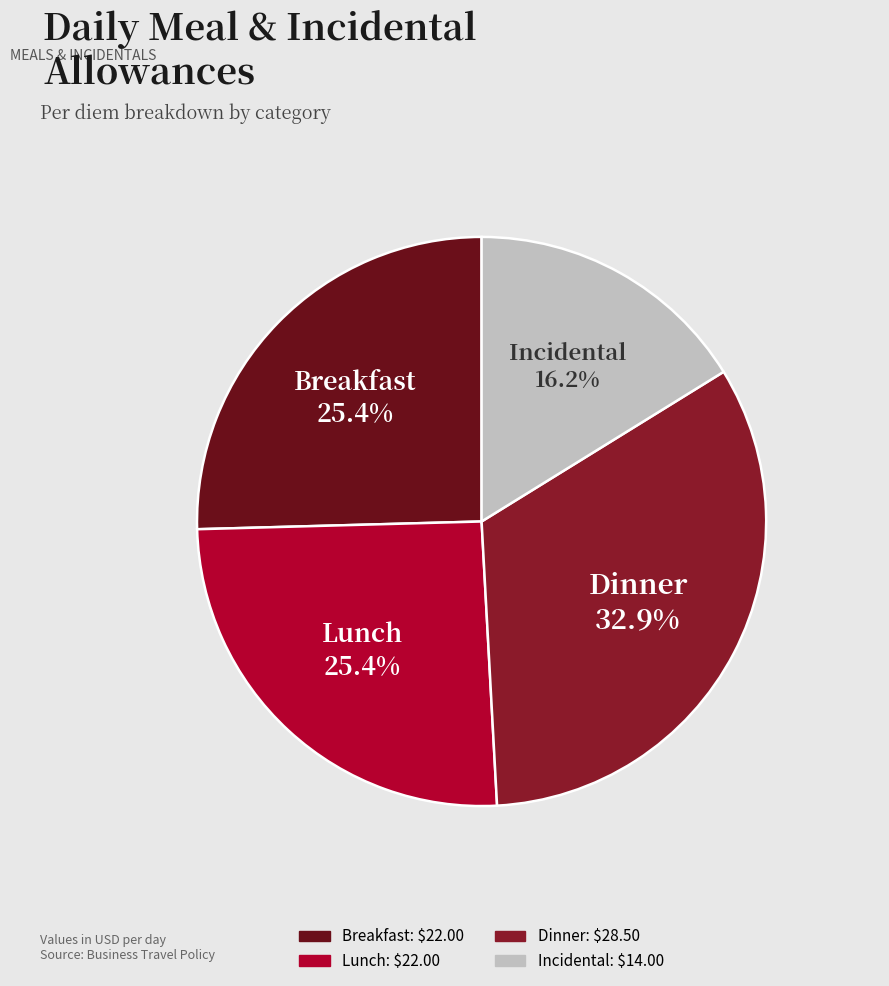

How many segments does this pie chart have?

4